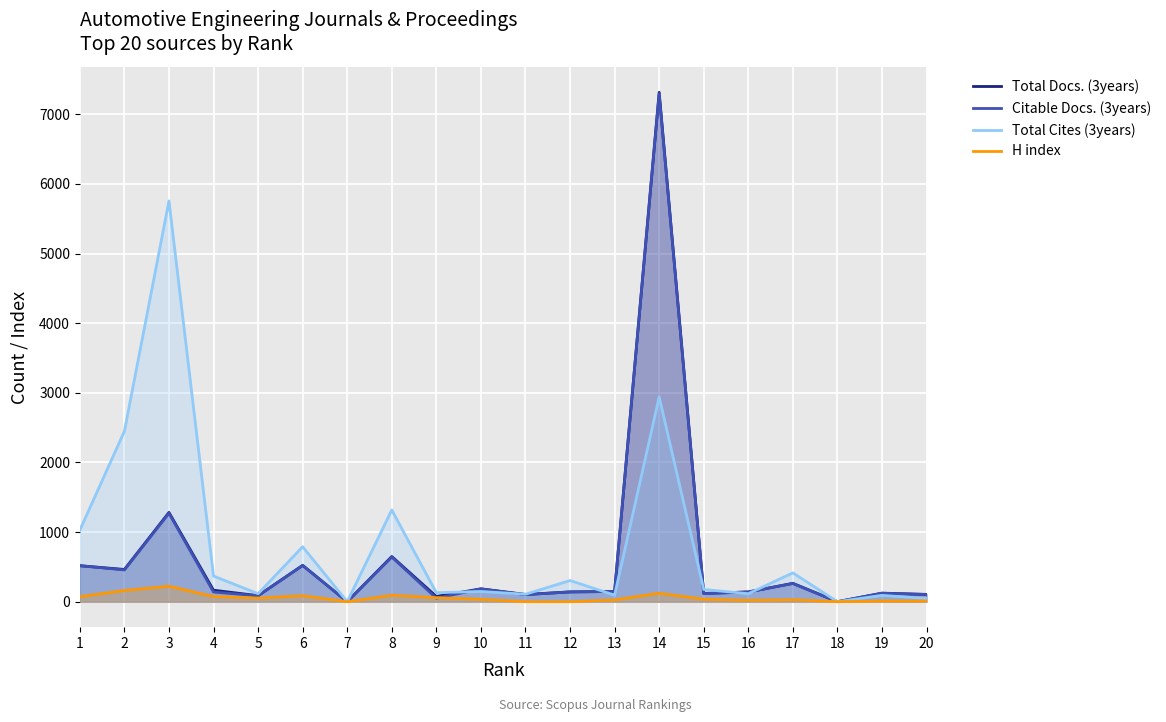

What value does the H index series have at 20, to the nearest 5?

10